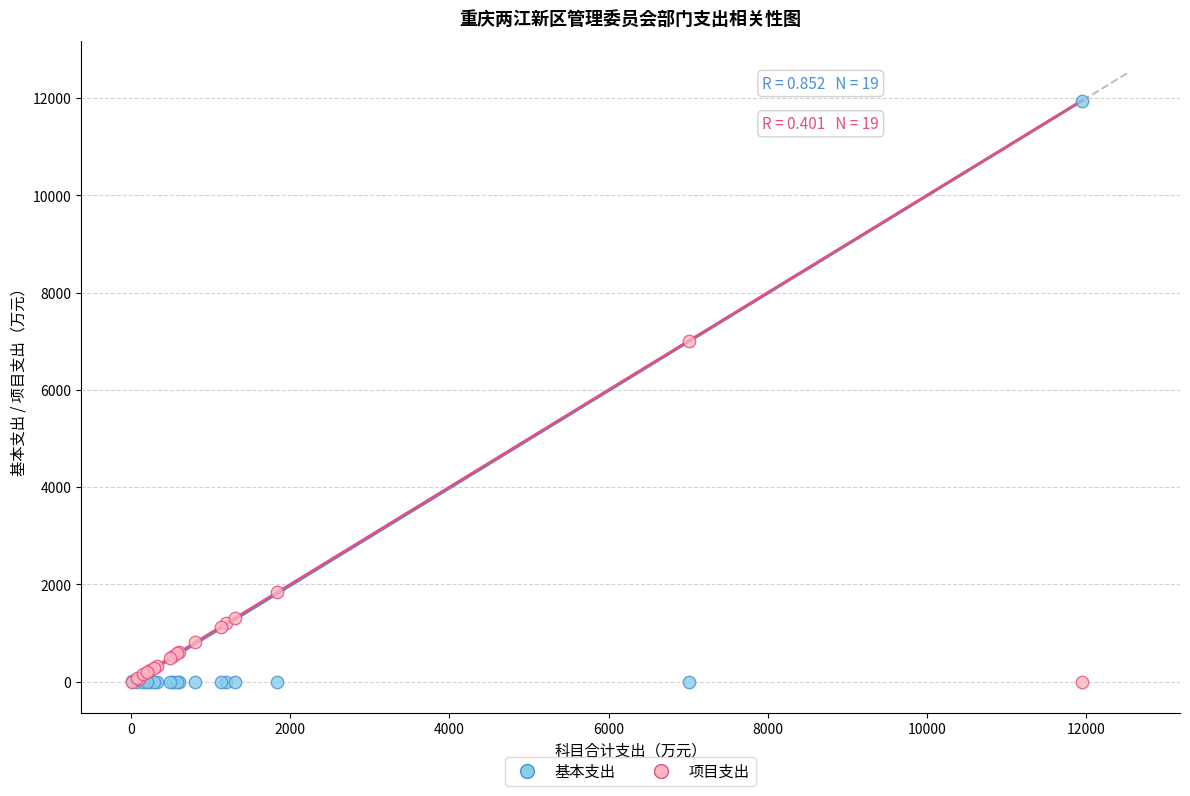

What is the X range (max minus min) for the scatter plot?

11934.0